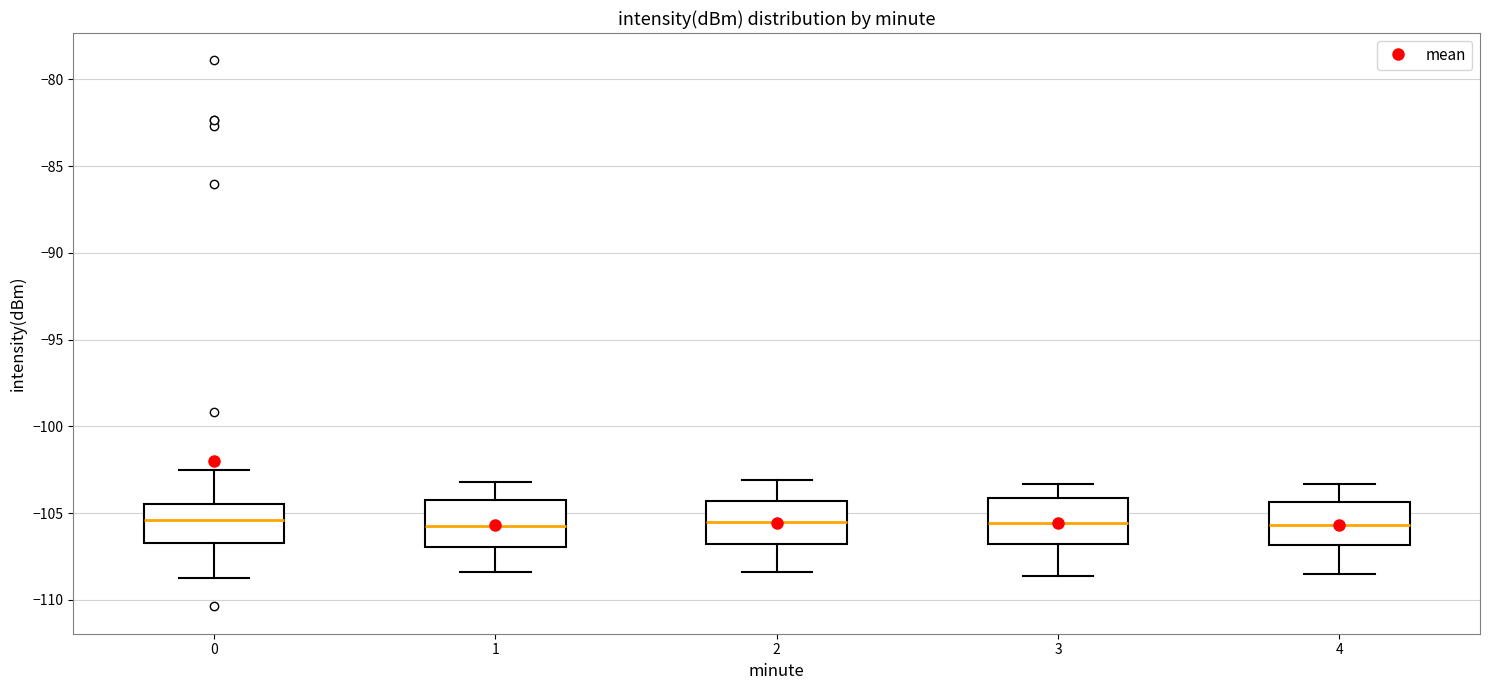

Reading left to right, transcribe this box plot: for each box, give where its median line is, the range the box spans, and where its two whiskers end, as read against the y-axis. The values are not printed on the chart, so give them approximately, as read against the axis.

0: median -105.5, box -106.5 to -104.5, whiskers -108.5 to -102.5
1: median -105.5, box -107.0 to -104.0, whiskers -108.5 to -103.0
2: median -105.5, box -106.5 to -104.5, whiskers -108.5 to -103.0
3: median -105.5, box -107.0 to -104.0, whiskers -108.5 to -103.5
4: median -105.5, box -107.0 to -104.5, whiskers -108.5 to -103.5